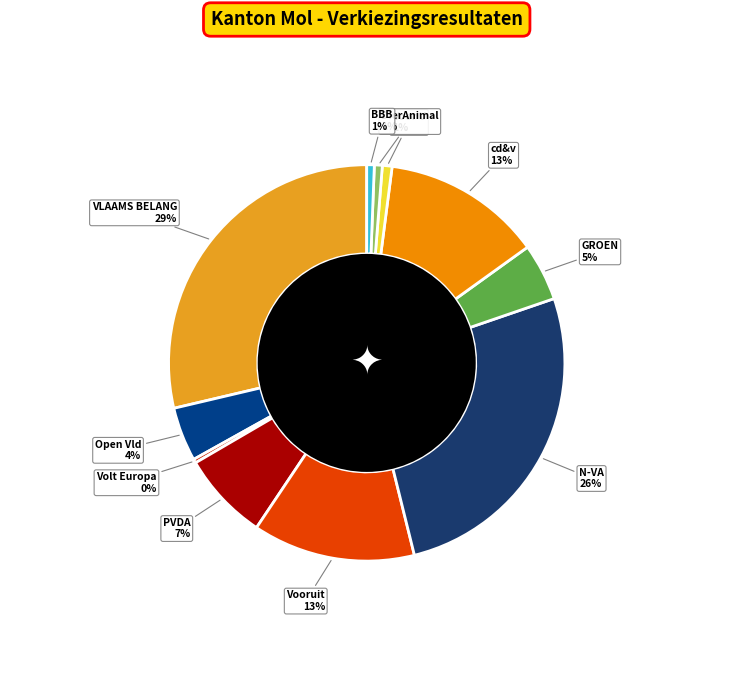

How many slices are in this pie chart?

11